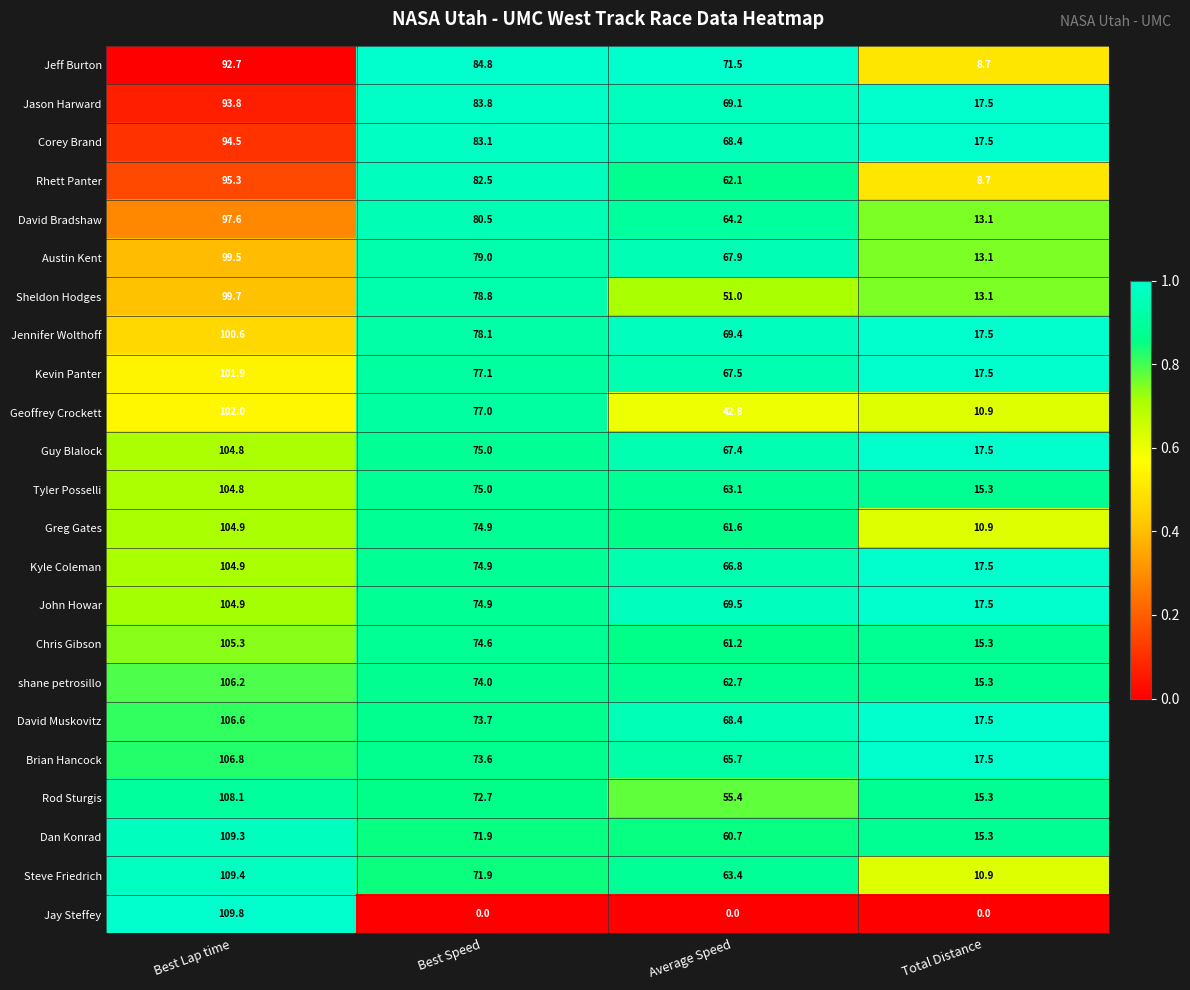

At how many categories does at least one series exceed 69?

3